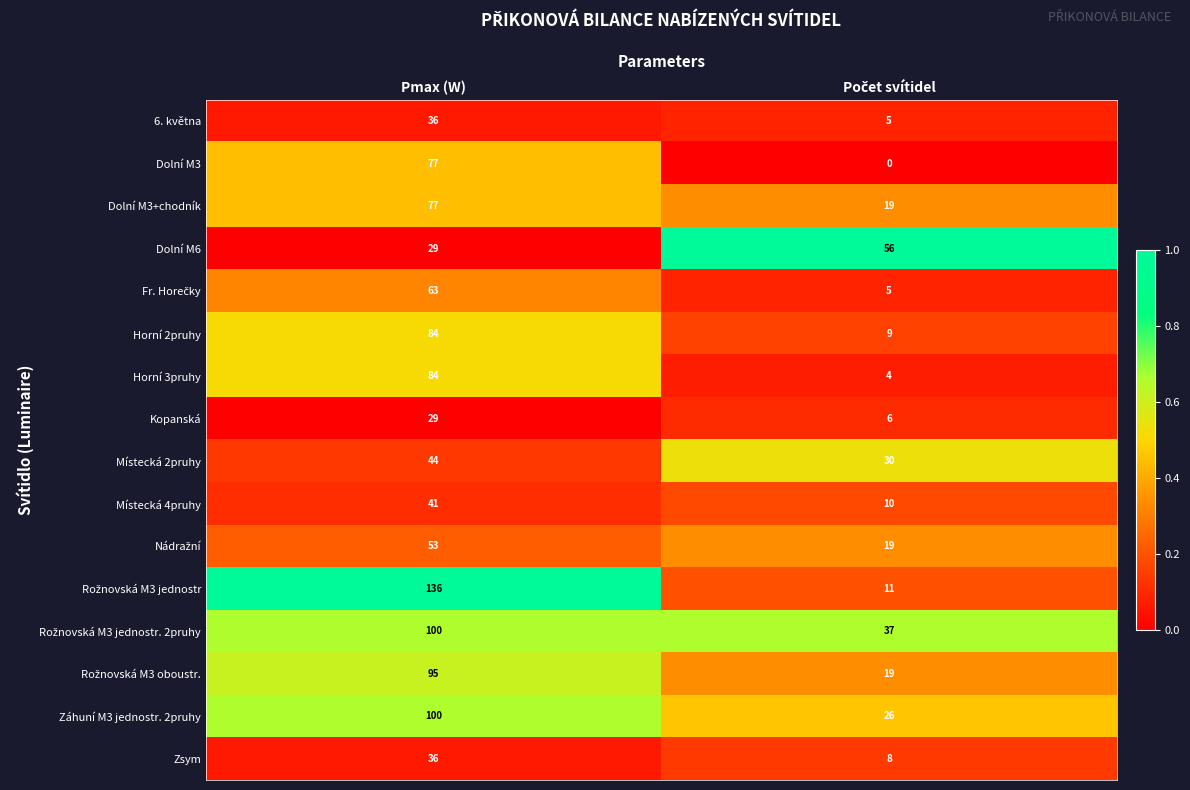

What is the difference between the highest and lowest values at Pmax (W)?

107